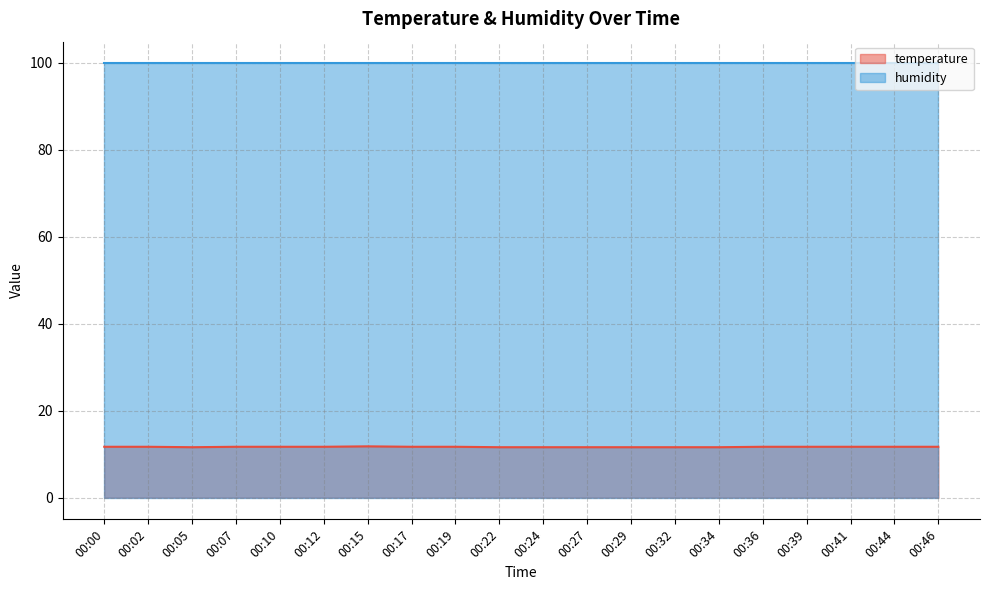

At which category does the data reach its first local valley?

00:05